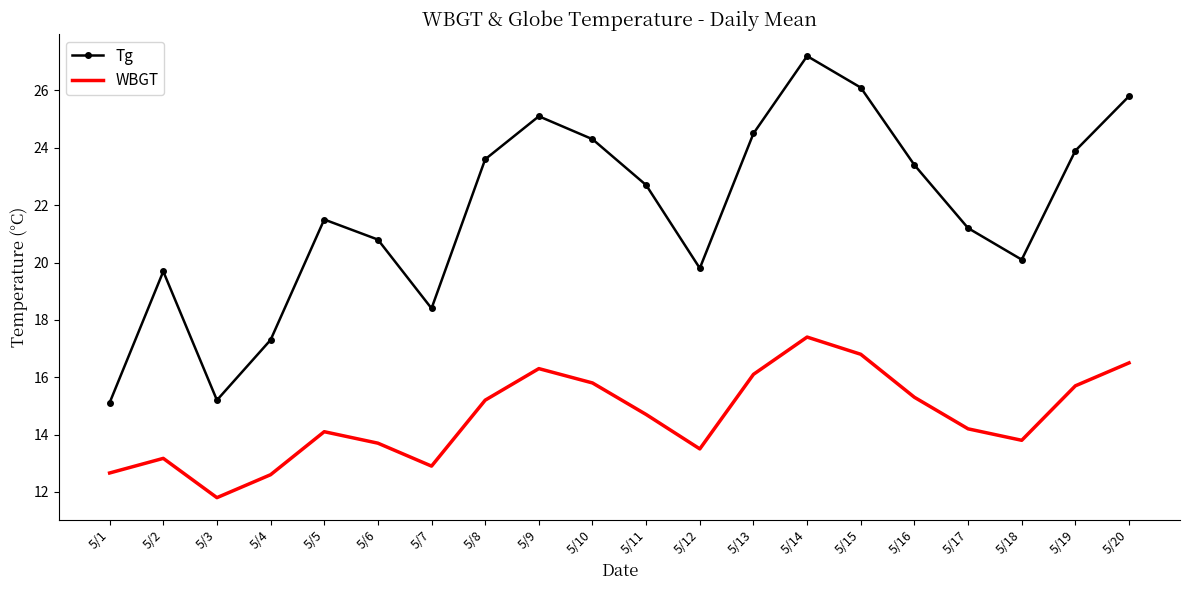

What is the highest value of the Tg series?

27.2